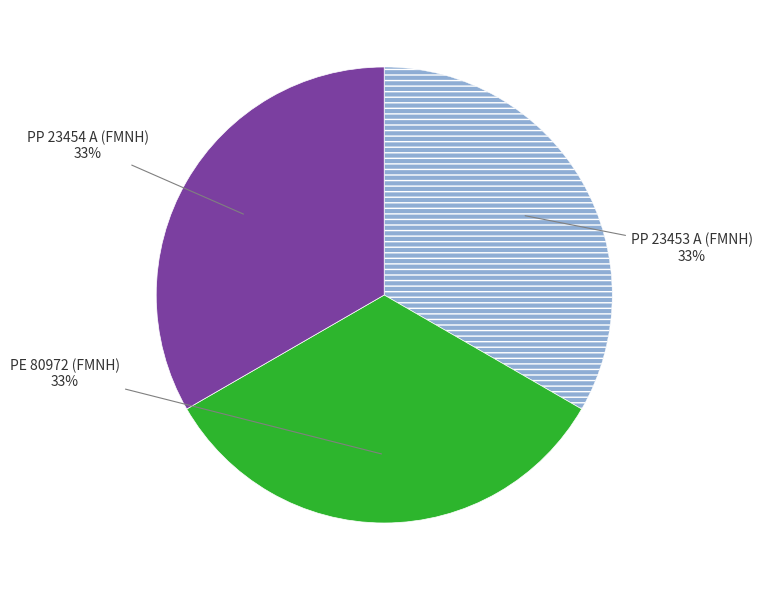

Does any single category account for the majority?

No